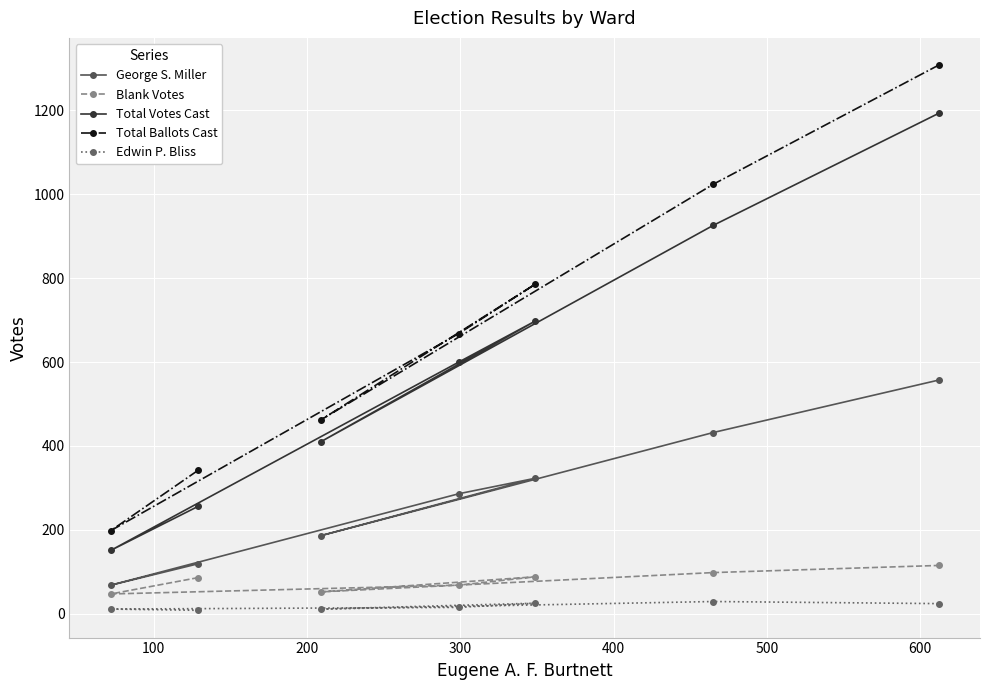

List the series in order of their peak value, lowest first.

Edwin P. Bliss, Blank Votes, George S. Miller, Total Votes Cast, Total Ballots Cast